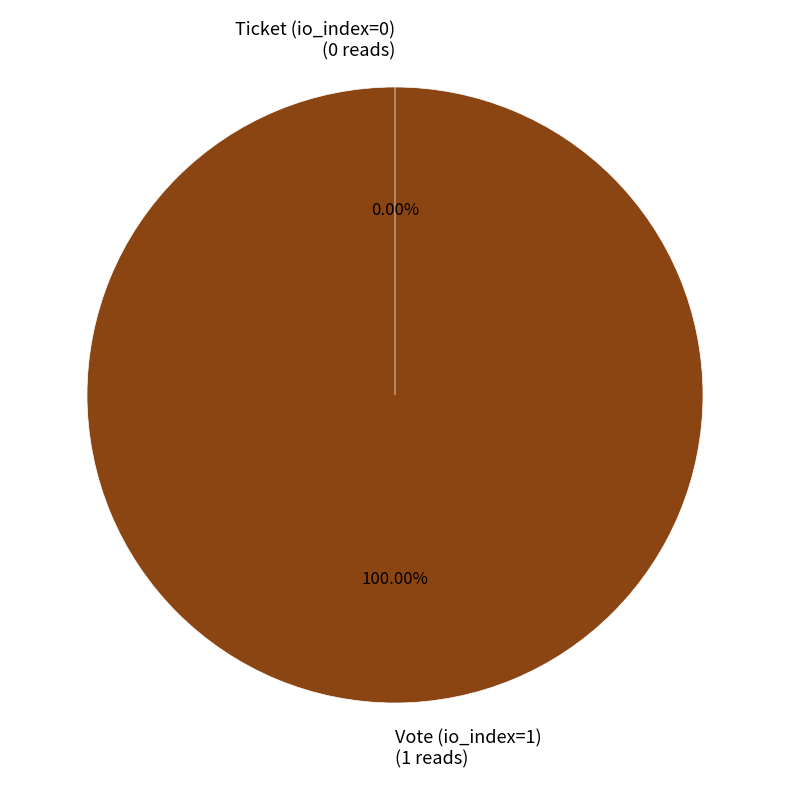

Does Vote (io_index=1) account for over 50% of the chart?

Yes